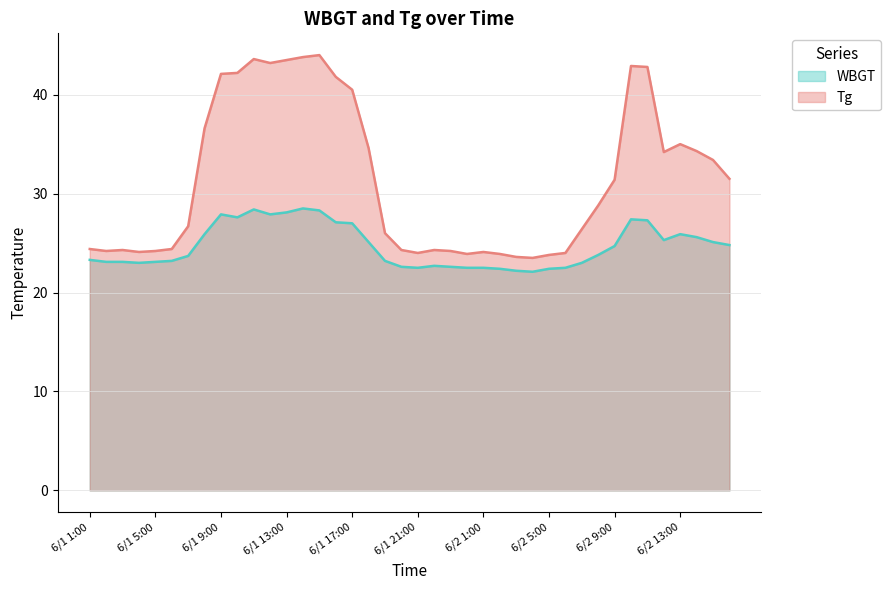

Rank the series at 6/2 3:00 from lowest to highest value.

WBGT, Tg